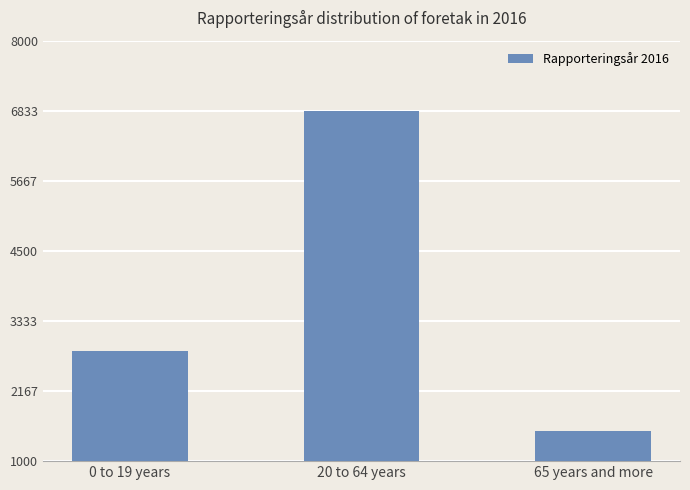

True or false: the data shows 6833 at 20 to 64 years.

True